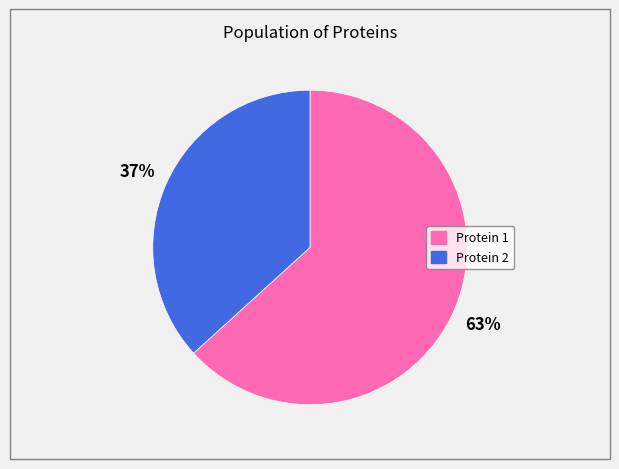

To the nearest percent, what is the average slice percentage?

50%